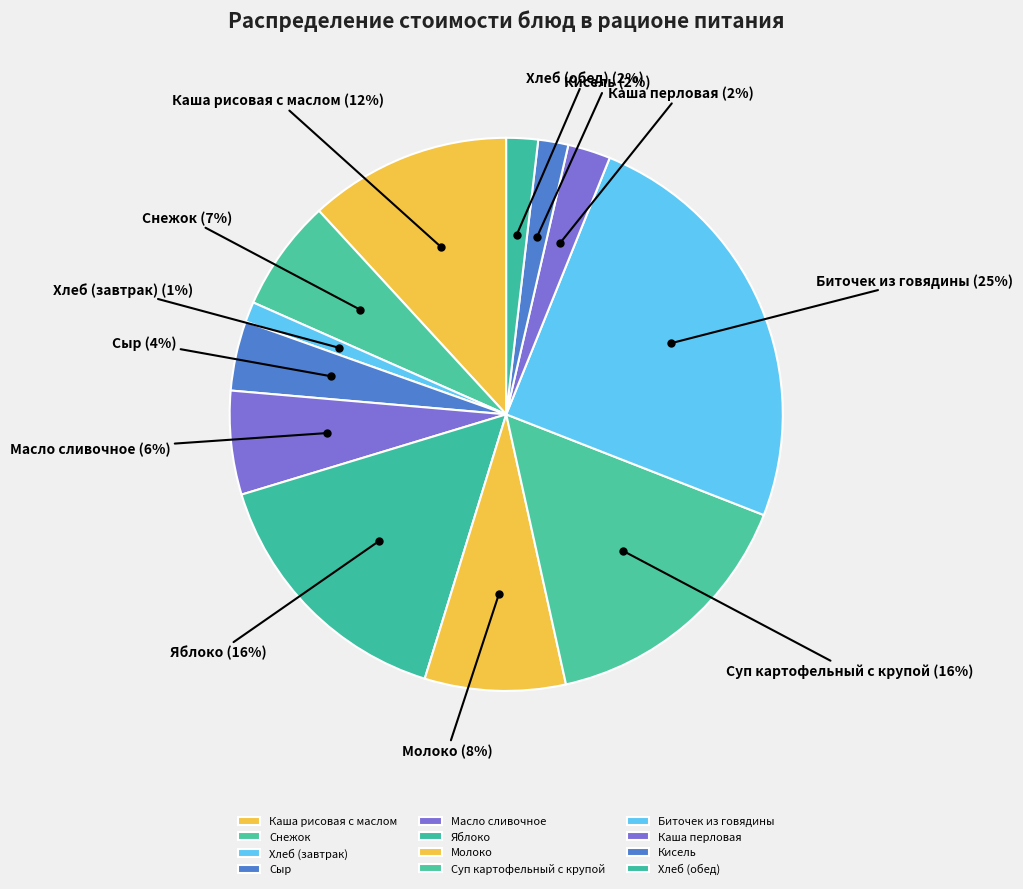

How many slices are in this pie chart?

12